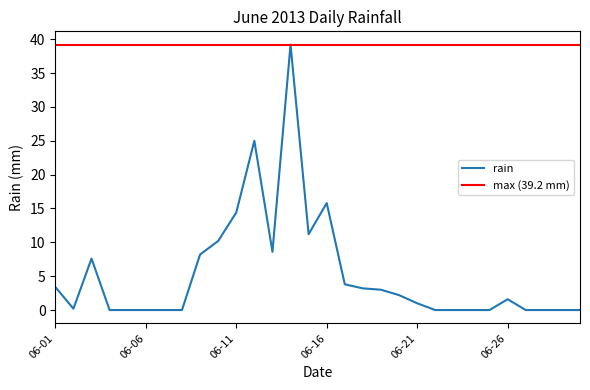

What is the change in value from 2013-06-04 to 2013-06-12?

+25.0